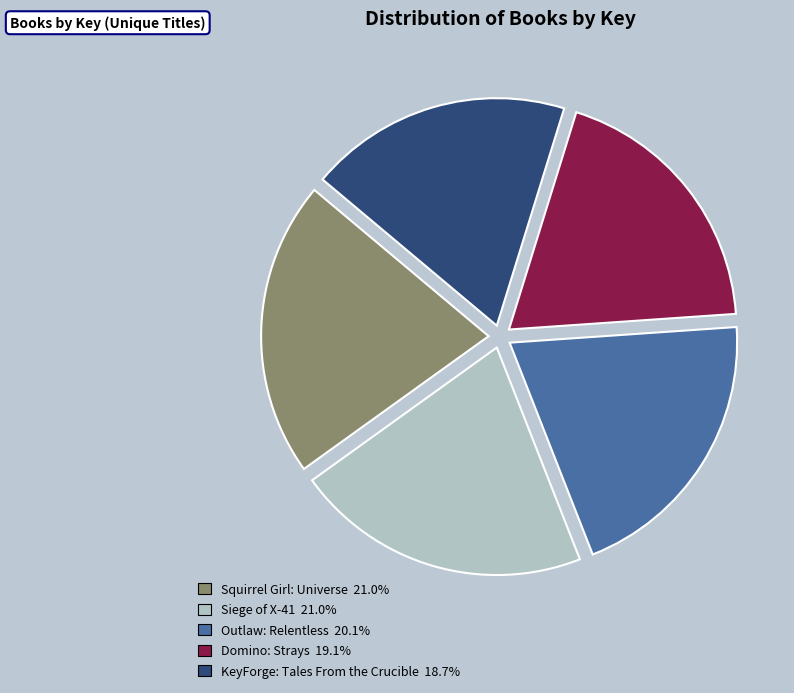

Does Outlaw: Relentless 20.1% represent more than half of the total?

No